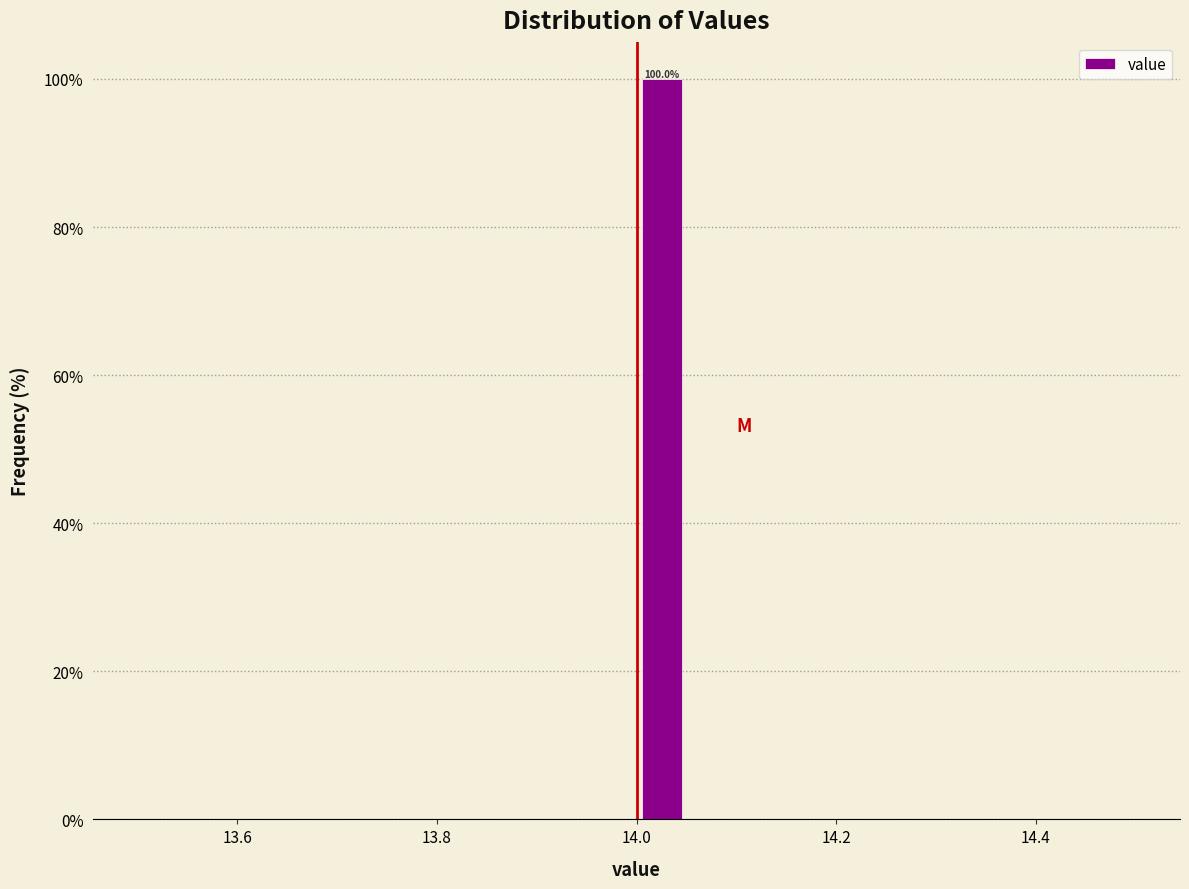

Around what value on the x-axis is the tallest bar? Give the approximate position of its centre, as read against the axis.

14.02